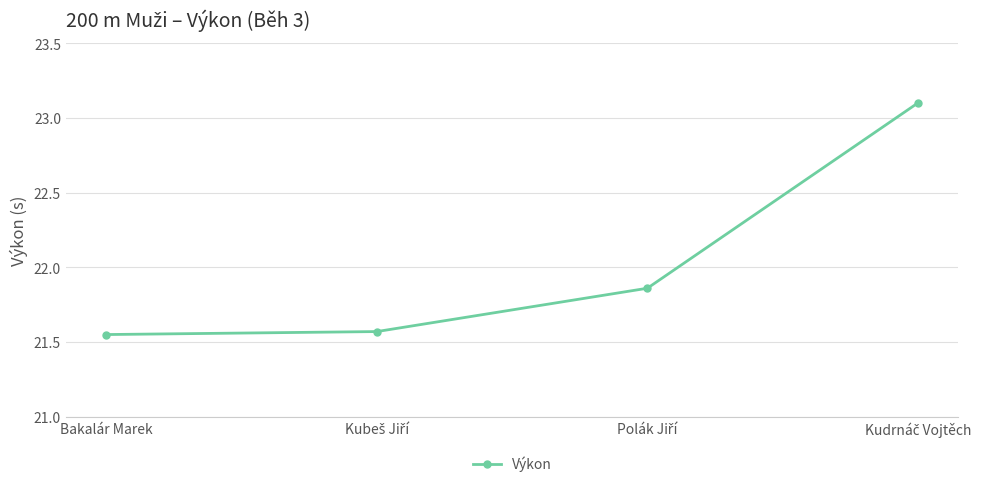

True or false: the data shows 6.7 at Bakalár Marek.

False